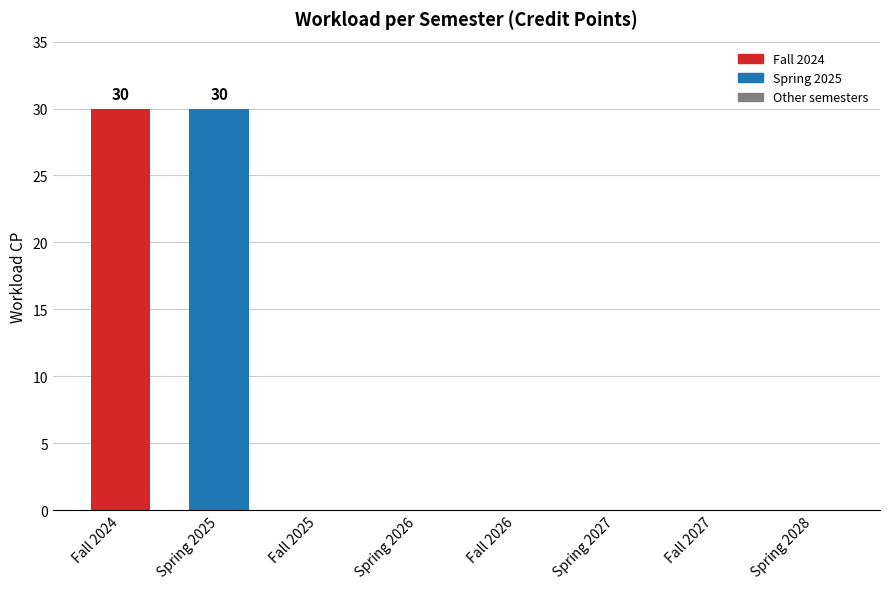

Which has a higher value, Fall 2024 or Fall 2027?

Fall 2024